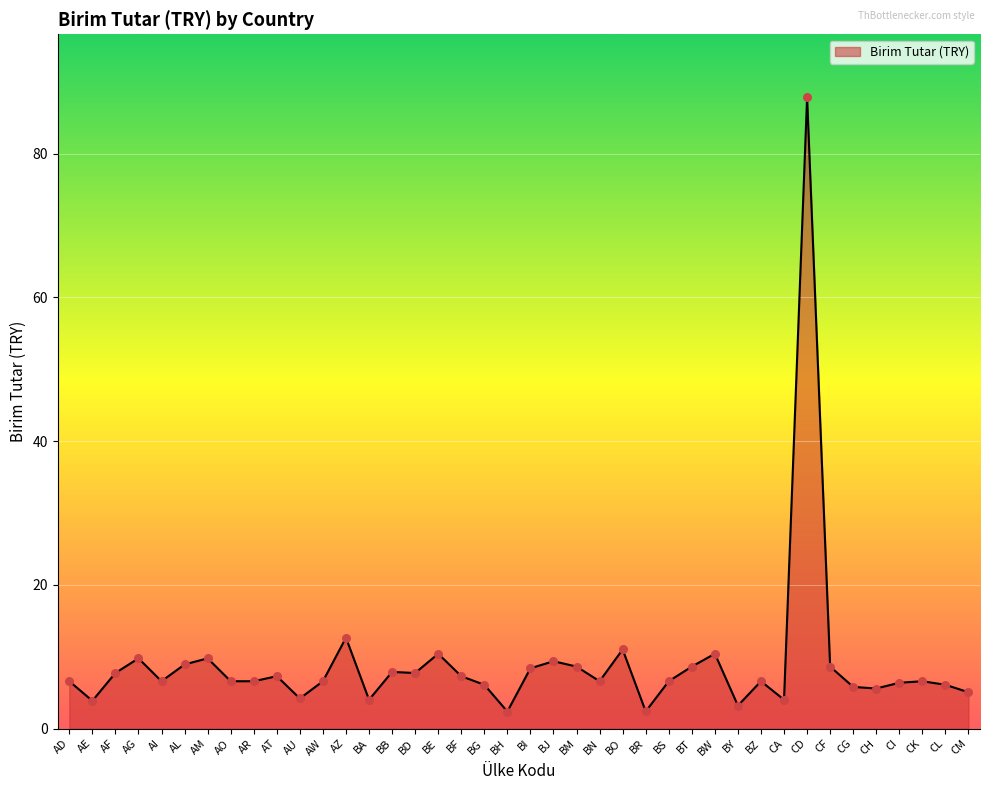

Between BO and BZ, which is larger?

BO